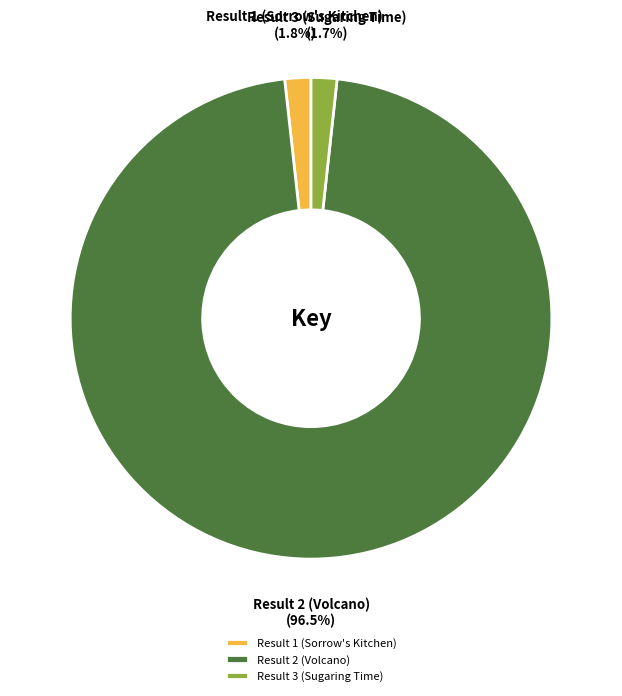

Which slice is the largest?

Result 2 (Volcano)